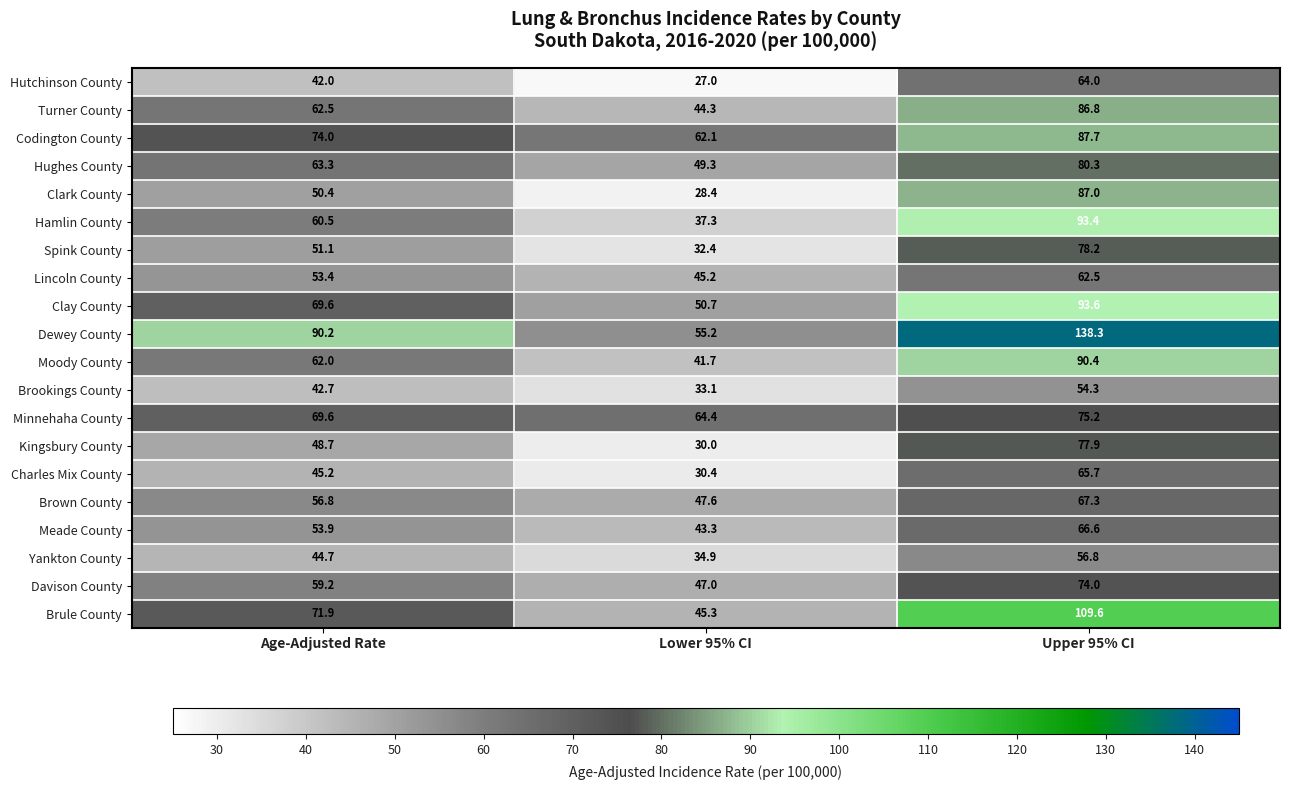

Rank the series by their maximum value, from lowest to highest.

Brookings County, Yankton County, Lincoln County, Hutchinson County, Charles Mix County, Meade County, Brown County, Davison County, Minnehaha County, Kingsbury County, Spink County, Hughes County, Turner County, Clark County, Codington County, Moody County, Hamlin County, Clay County, Brule County, Dewey County